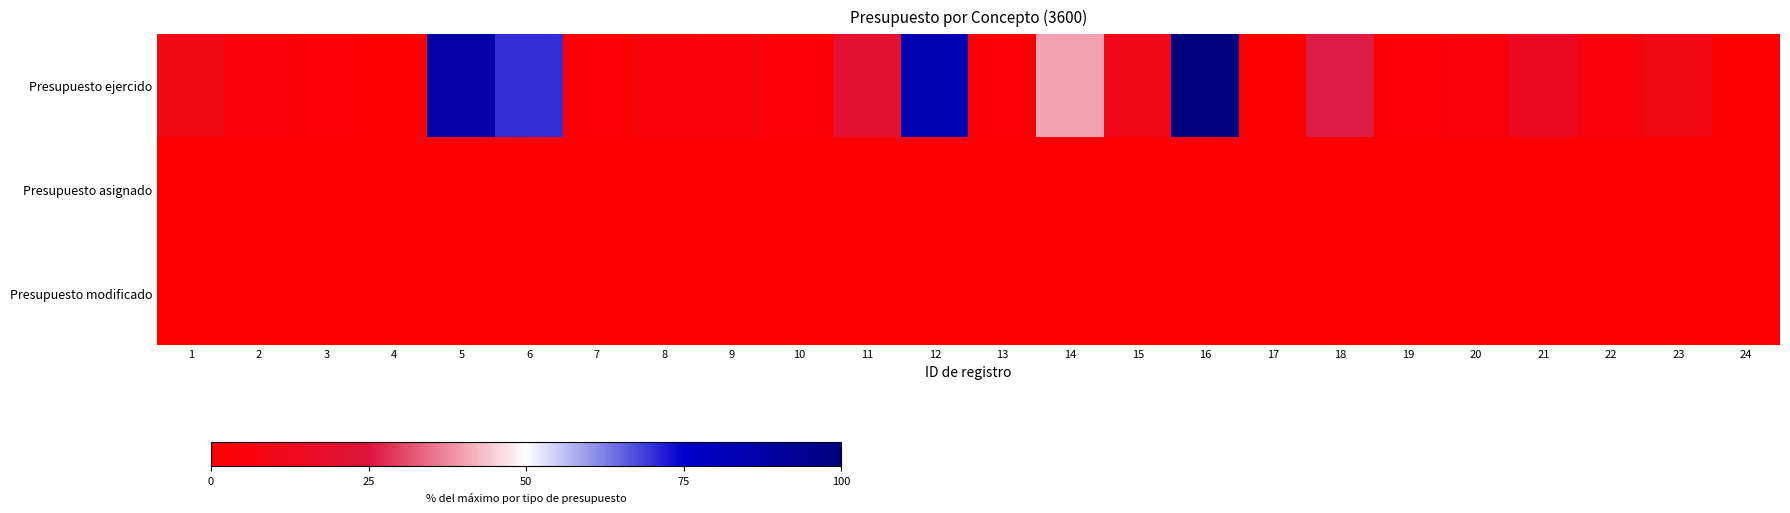

Rank the series by their maximum value, from highest to lowest.

Presupuesto ejercido, Presupuesto asignado, Presupuesto modificado